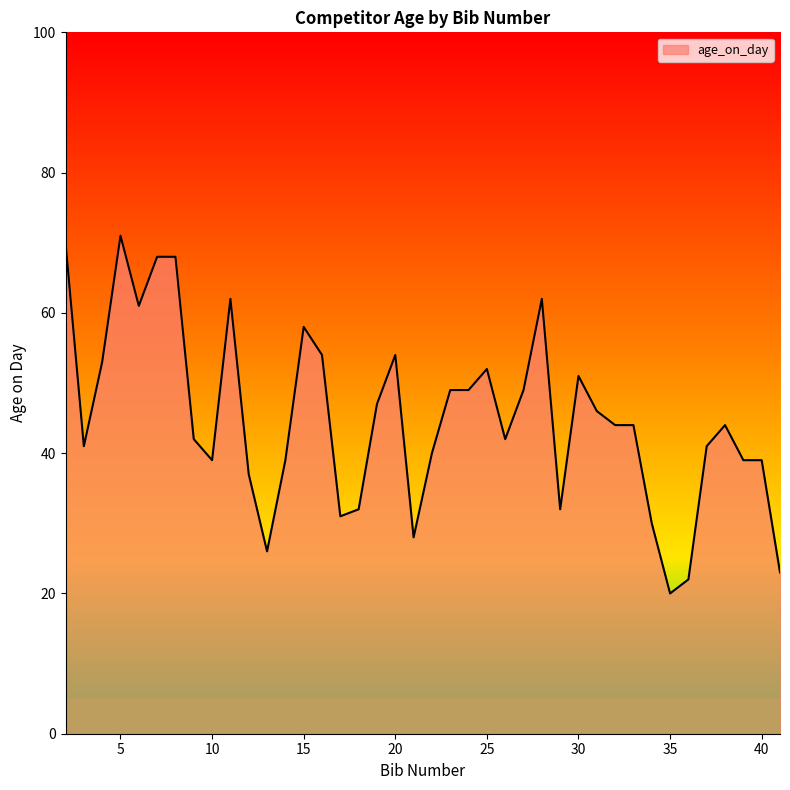

What is the smallest value displayed?

20